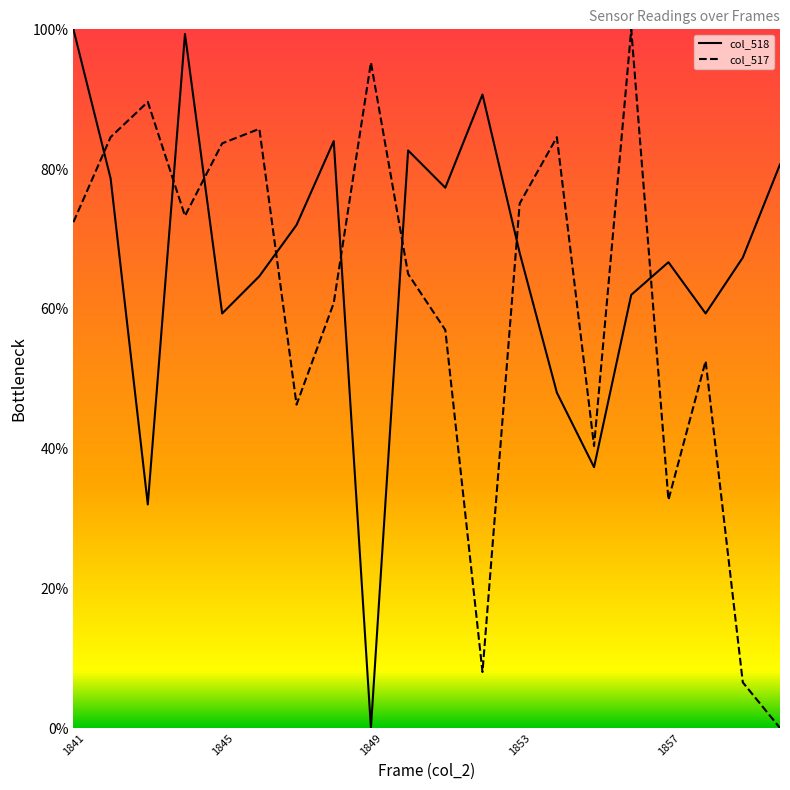

What is the greatest value displayed?

100.0